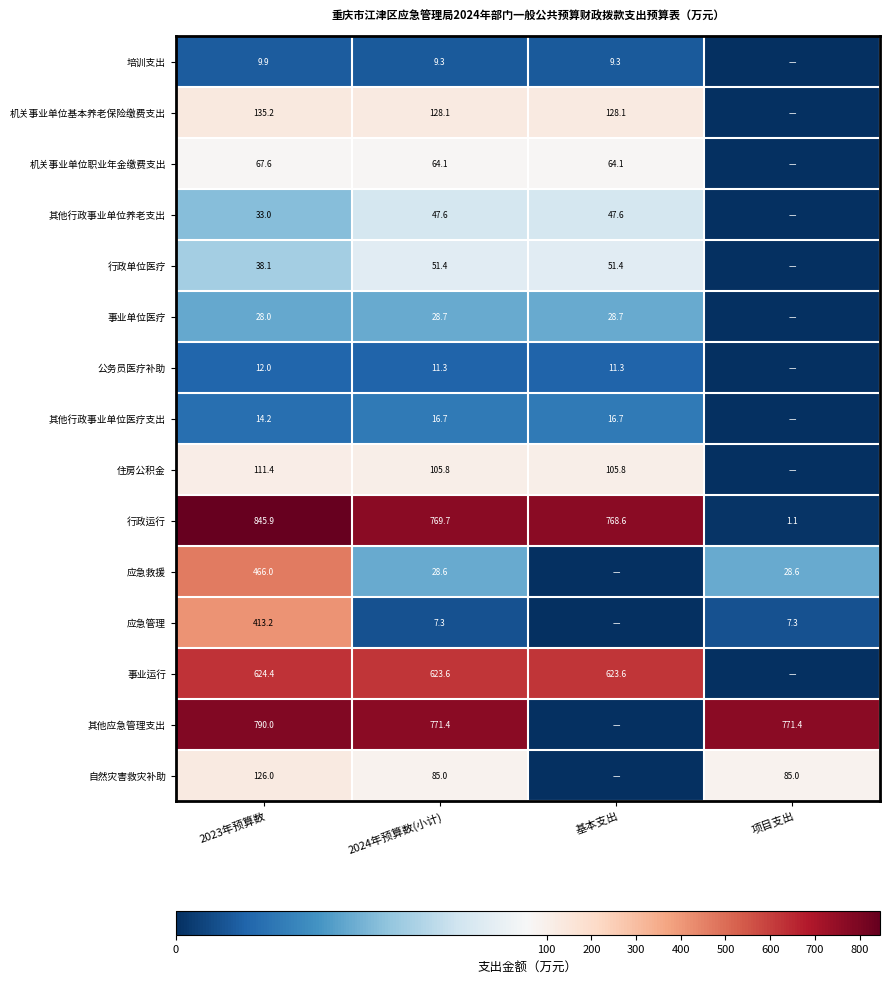

Rank the series at 2023年预算数 from highest to lowest value.

行政运行, 其他应急管理支出, 事业运行, 应急救援, 应急管理, 机关事业单位基本养老保险缴费支出, 自然灾害救灾补助, 住房公积金, 机关事业单位职业年金缴费支出, 行政单位医疗, 其他行政事业单位养老支出, 事业单位医疗, 其他行政事业单位医疗支出, 公务员医疗补助, 培训支出